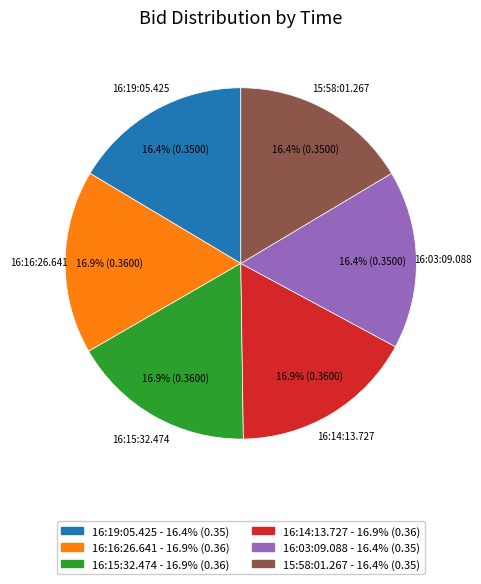

Does 16:14:13.727 account for over 50% of the chart?

No